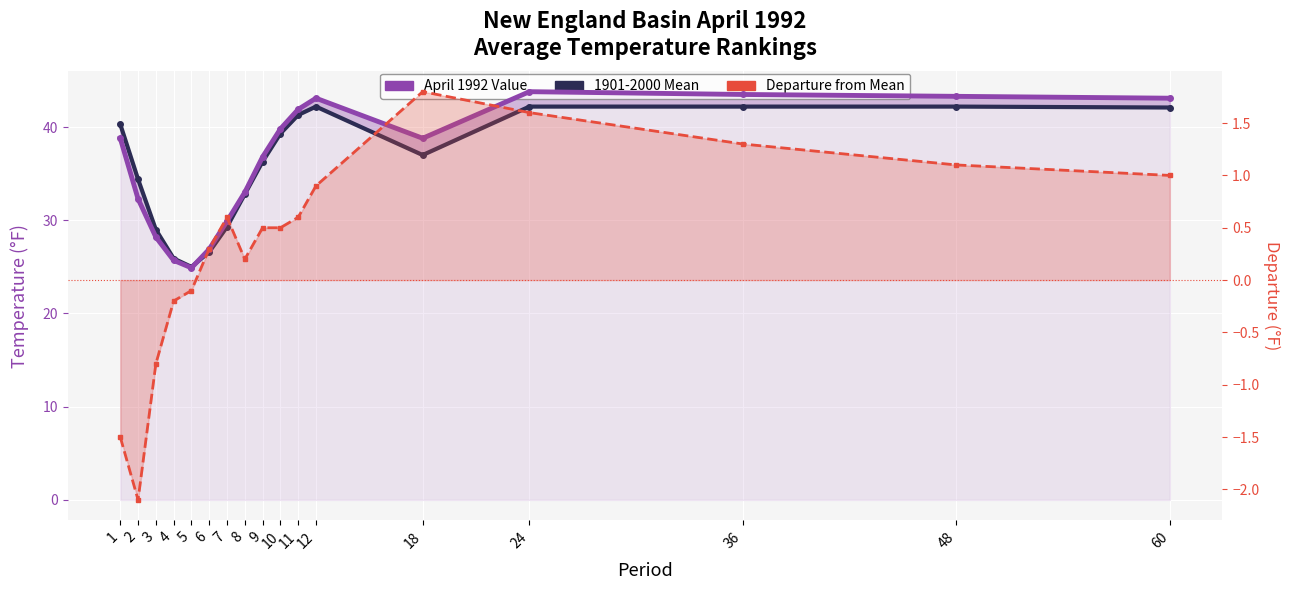

Which series has the largest total across all categories?

April 1992 Value